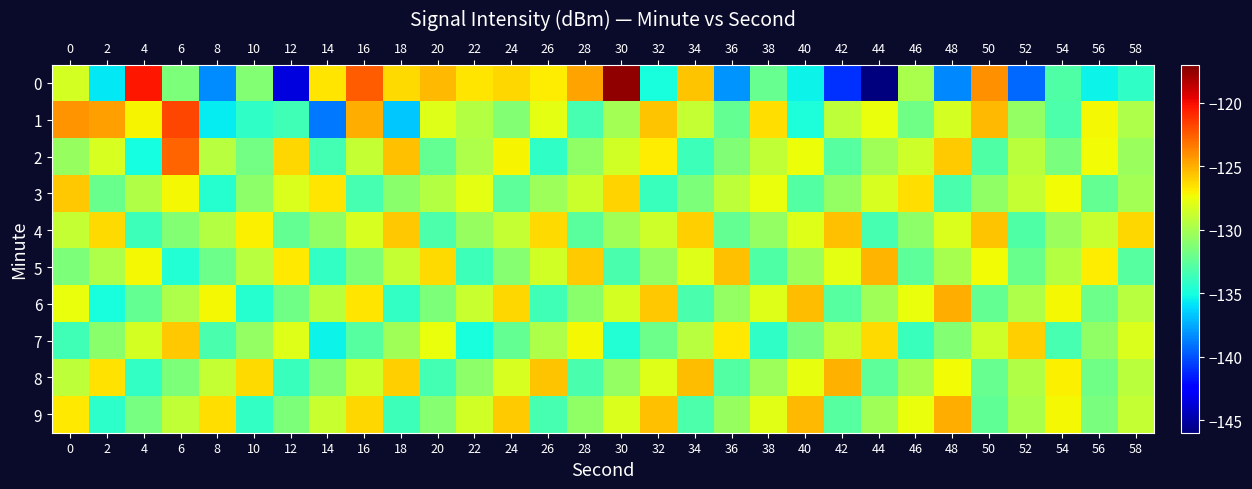

Which series has the largest total across all categories?

4